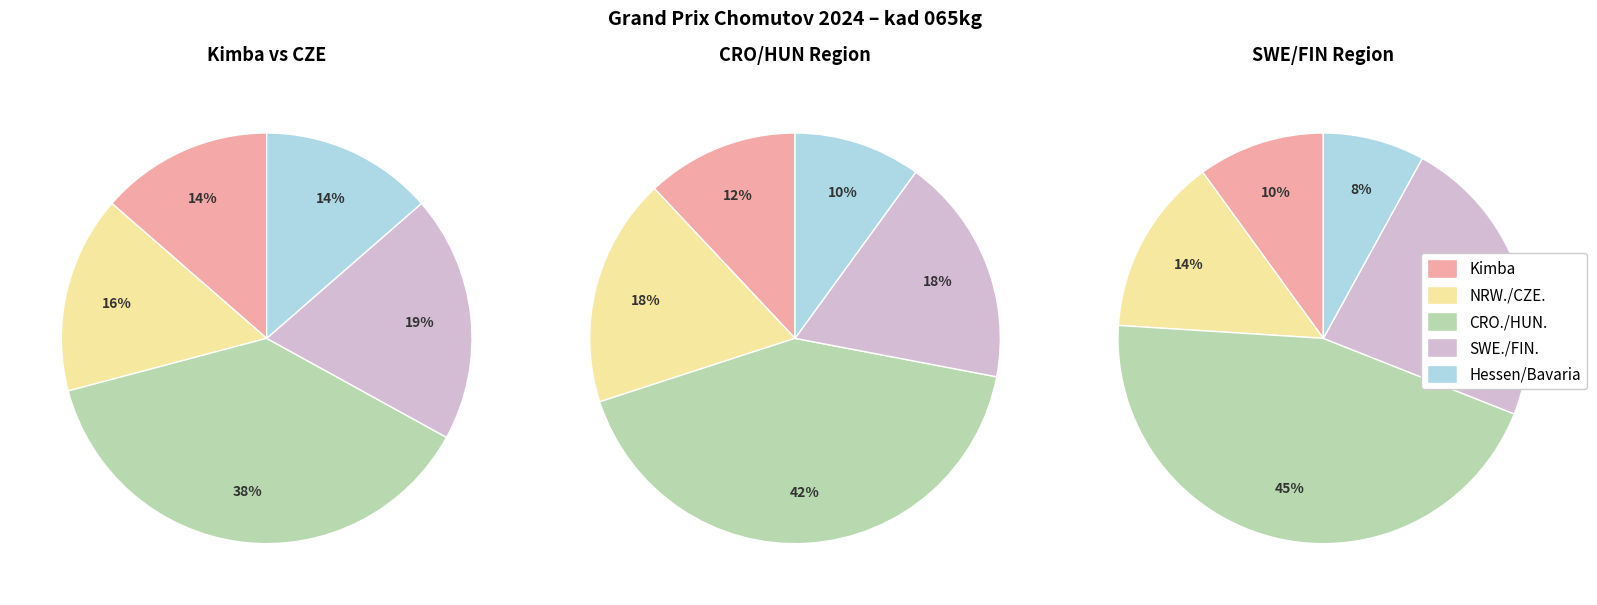

To the nearest percent, what portion does Hessen/Bavaria represent?

14%